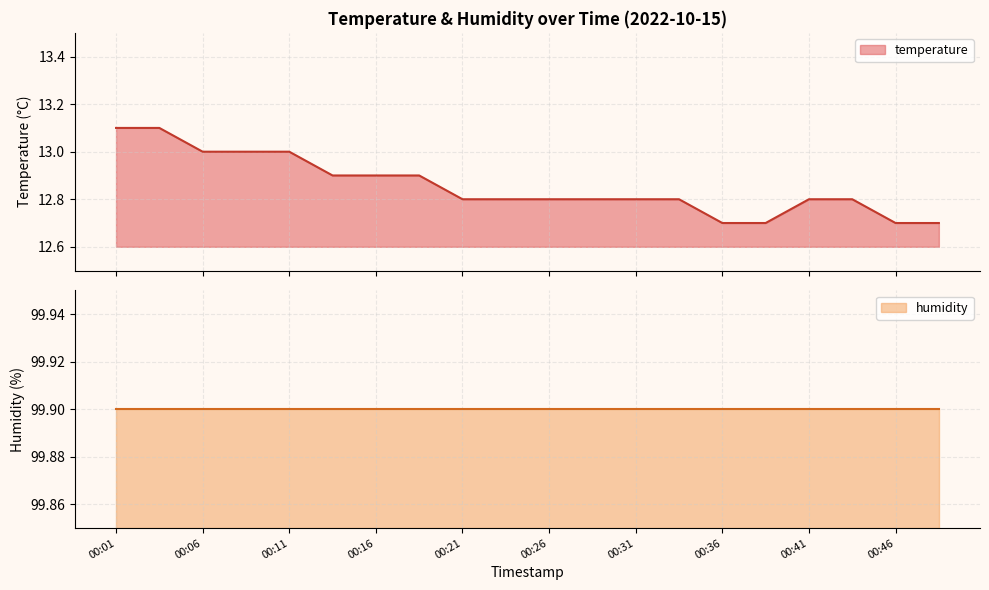

The chart shows a value of 12.9 at 00:16. True or false?

True